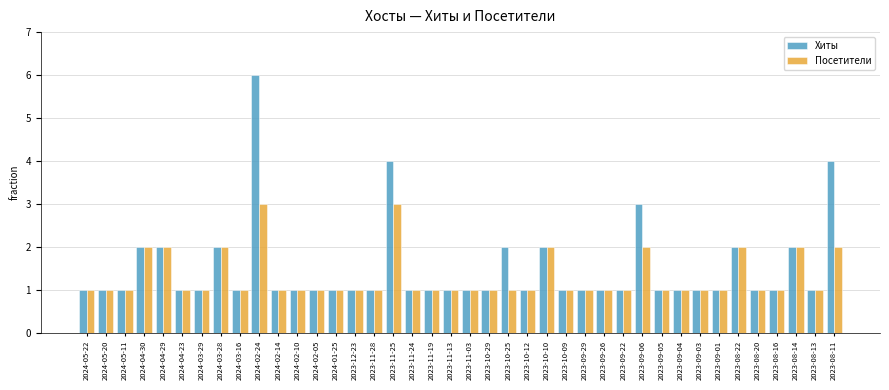

What is the approximate value of Хиты at 2023-11-03?

1